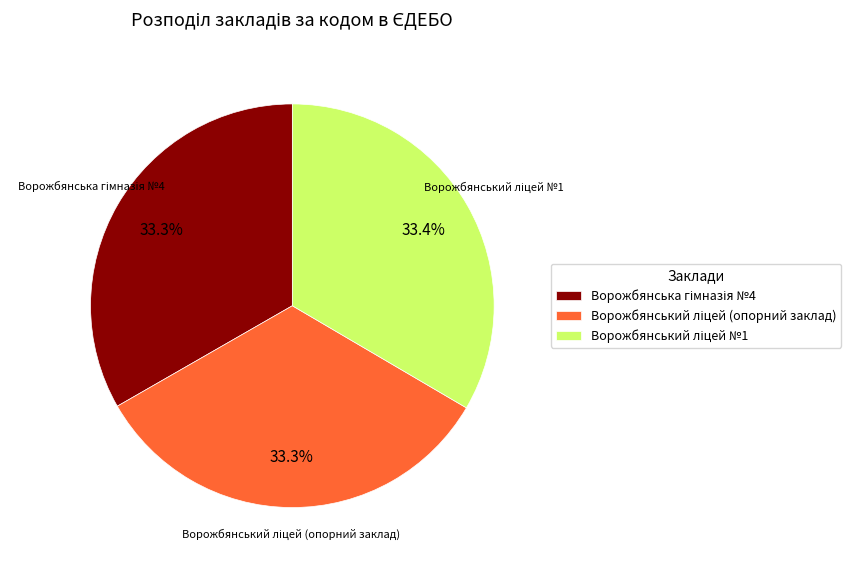

Does any single category account for the majority?

No